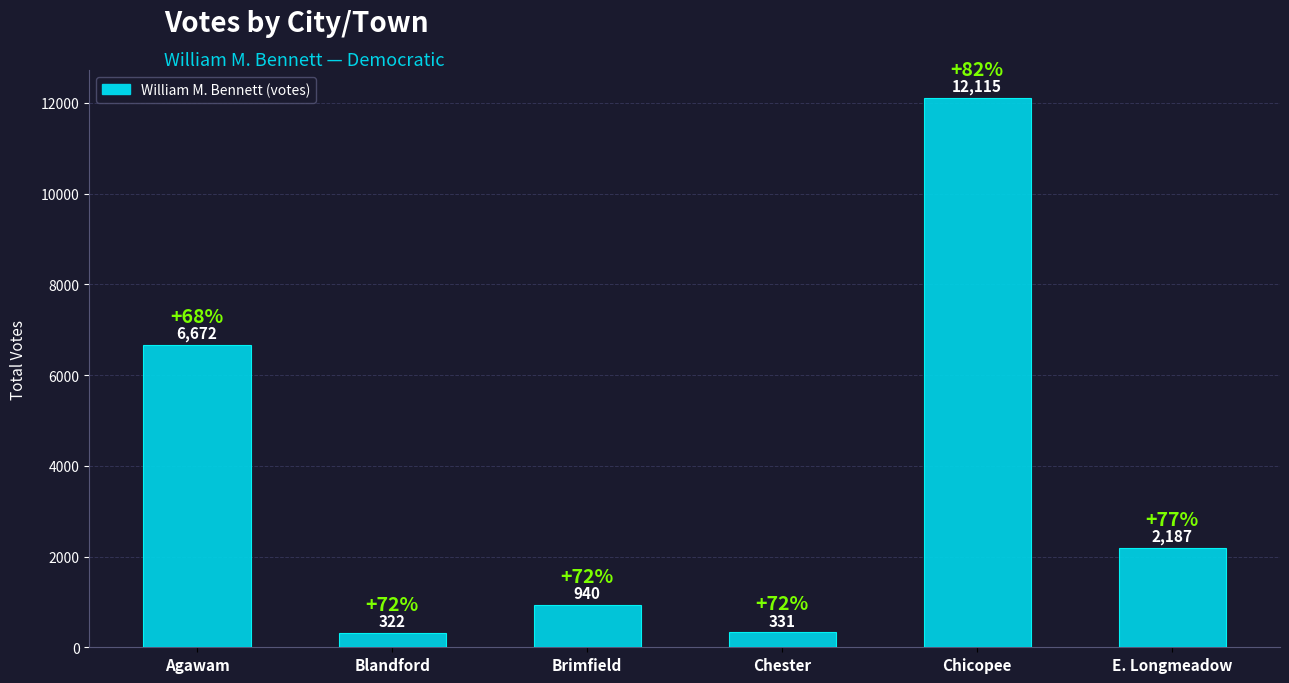

Is it true that the value at Chicopee is 3735?

False